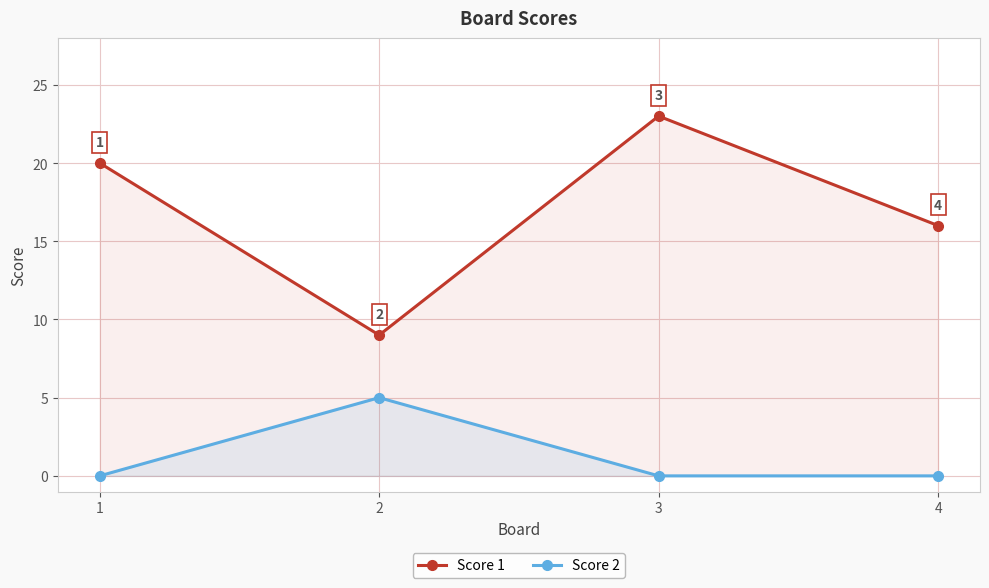

Where is Score 2 nearest to the value 2?

1